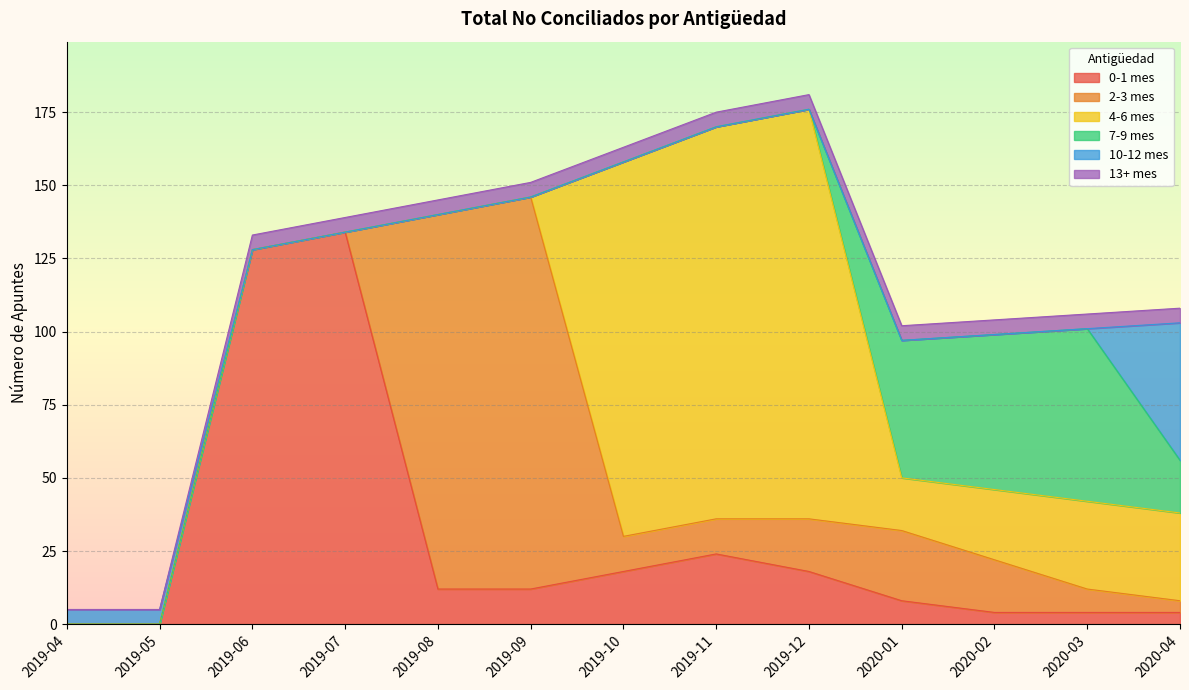

At which label does 7-9 mes reach its minimum?

2019-04